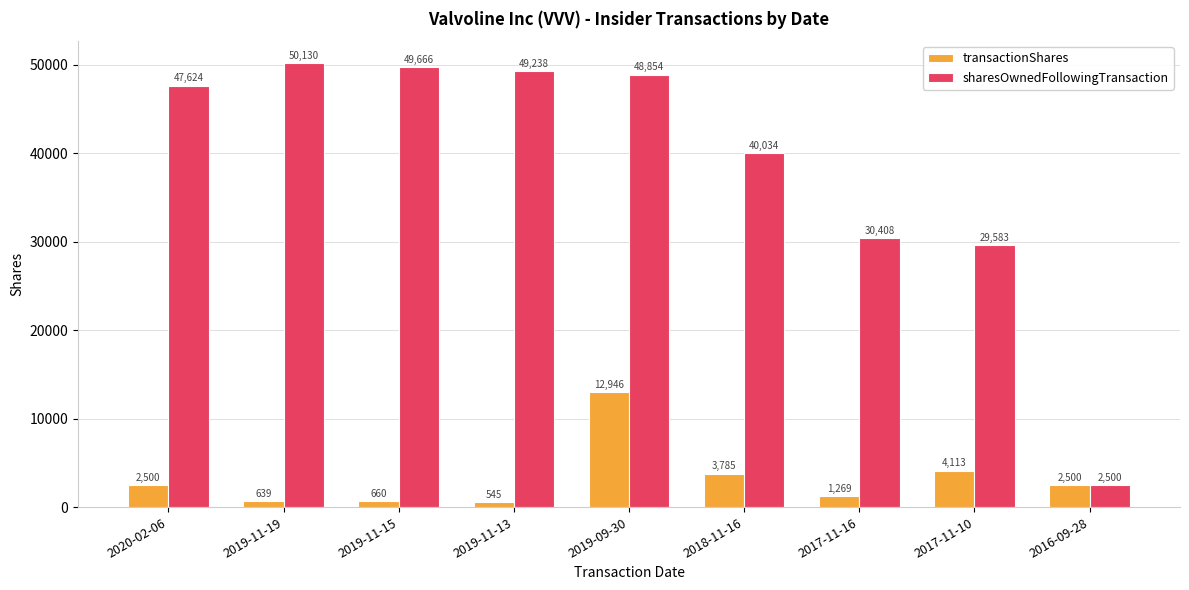

What is the difference between the transactionShares values at 2017-11-10 and 2019-11-19?

3474